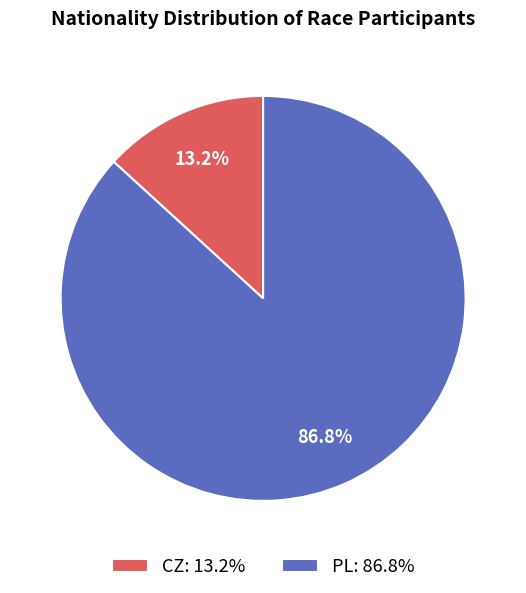

What percentage do PL and CZ together represent?

100.0%